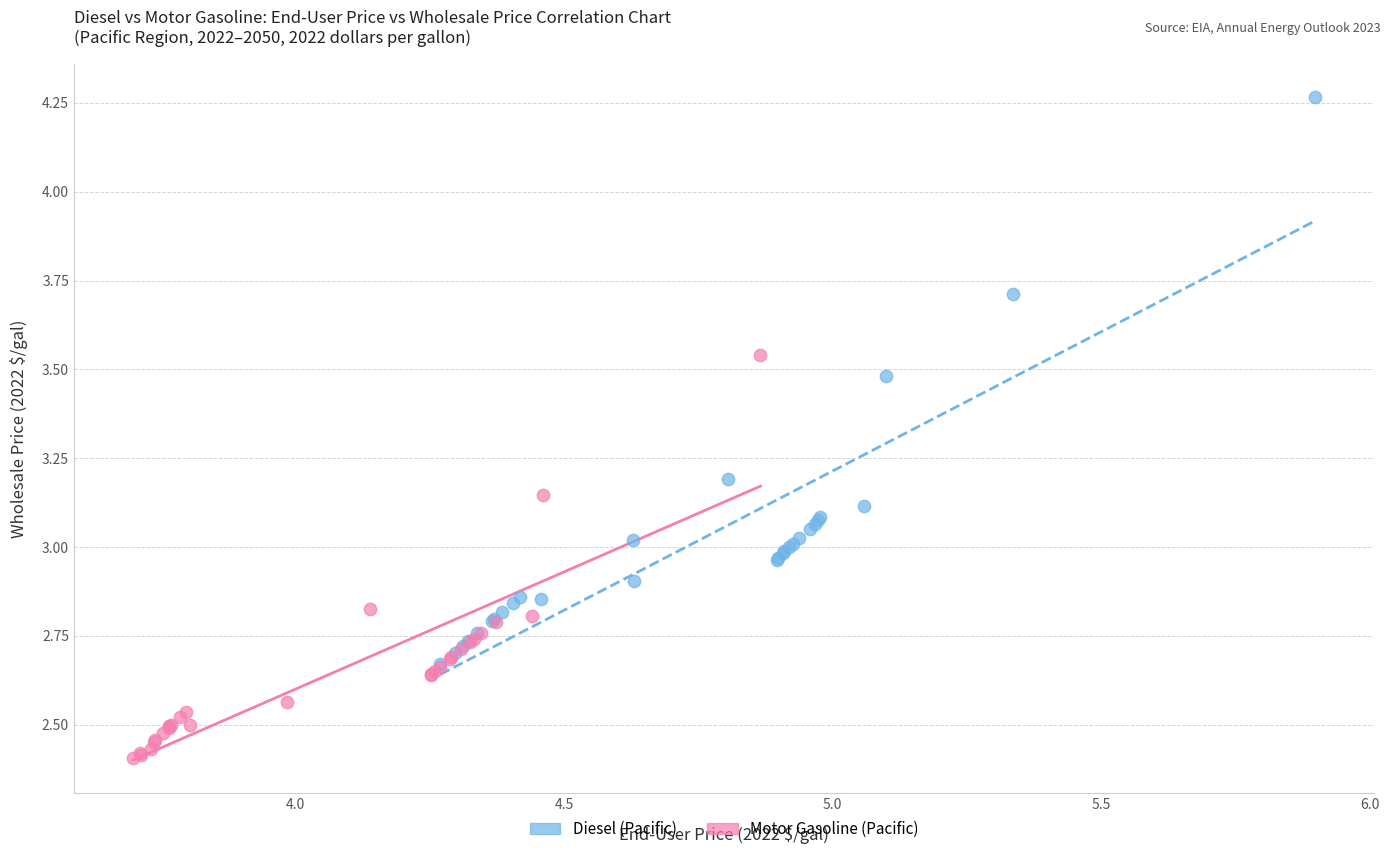

Which series has the largest Y range (max minus min)?

Diesel (Pacific)